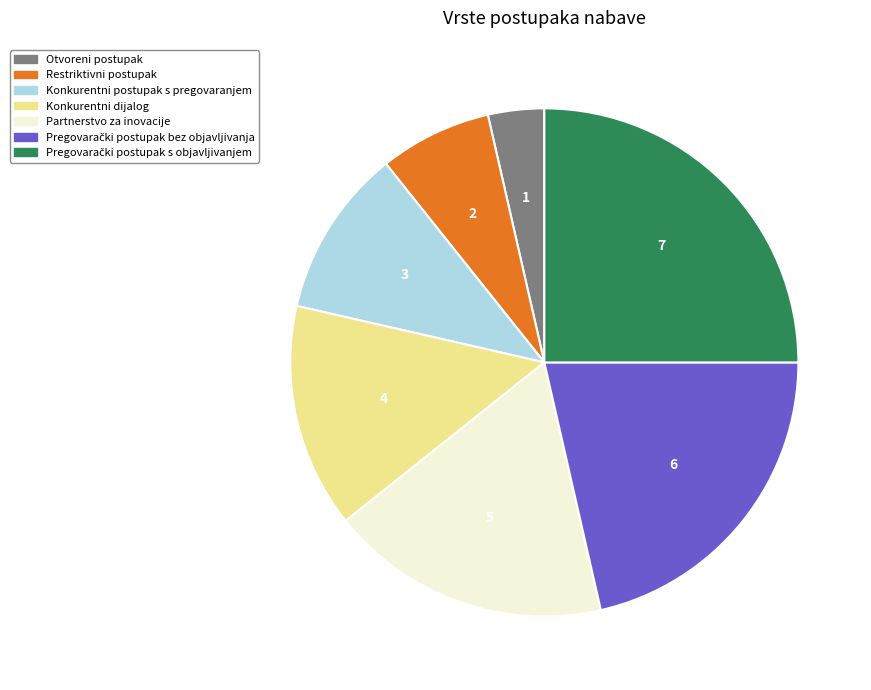

What is the smallest slice in the pie chart?

Otvoreni postupak